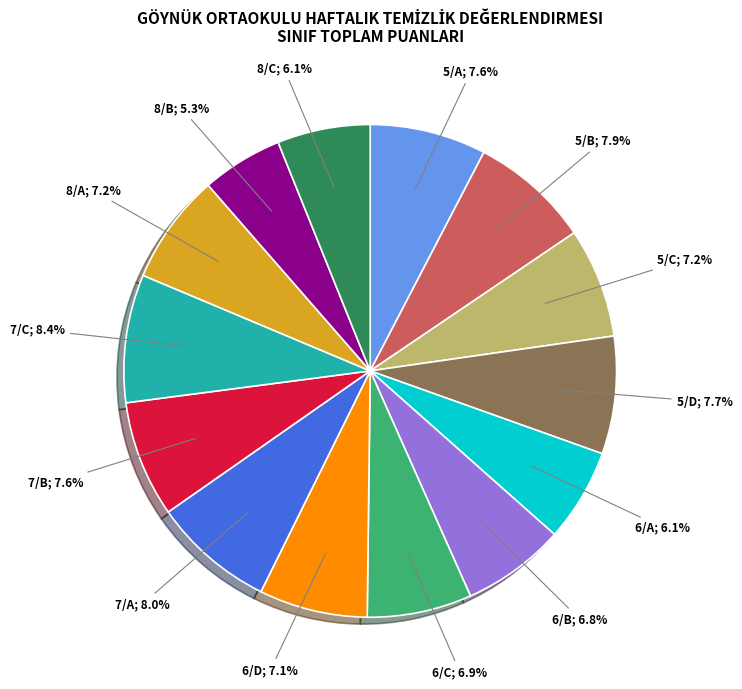

Is there any slice that represents more than half of the pie?

No